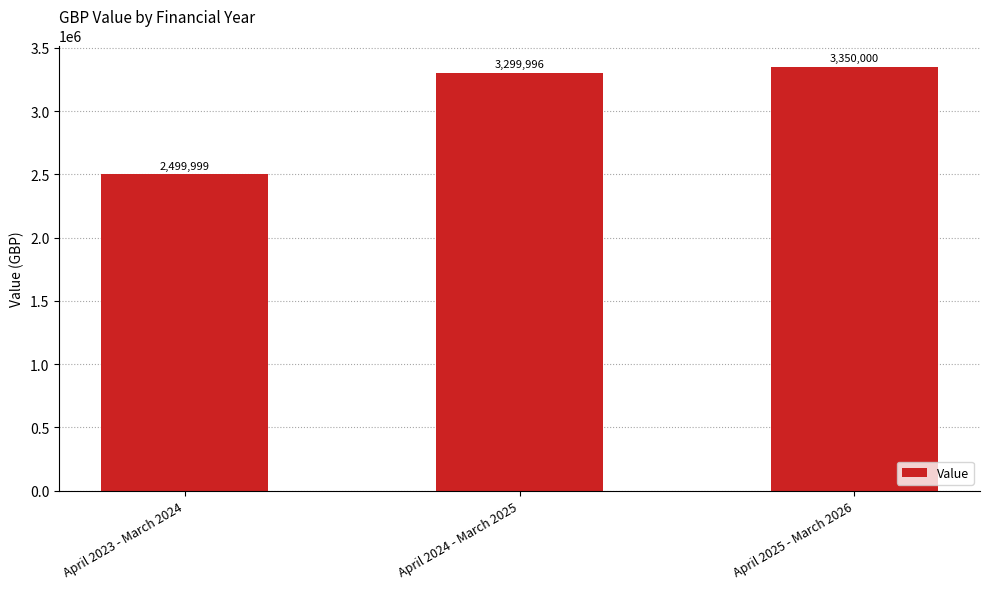

Rank the categories by value from highest to lowest.

April 2025 - March 2026, April 2024 - March 2025, April 2023 - March 2024